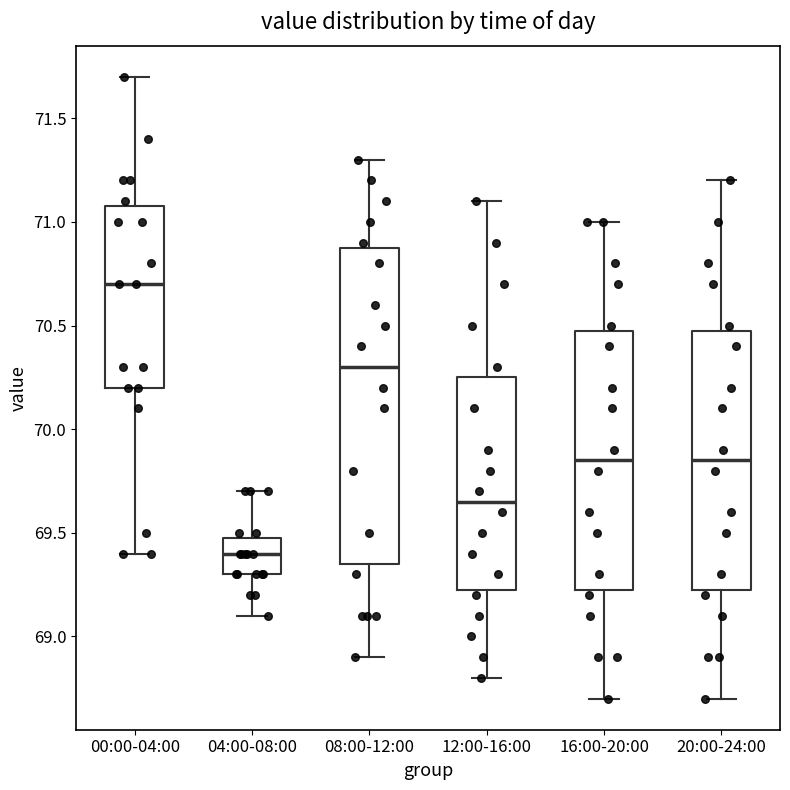

Reading left to right, read every box against the y-axis: the position of its median line, the range the box covers, and the ends of its whiskers. The values are not printed on the chart, so give them approximately, as read against the axis.

00:00-04:00: median 70.70, box 70.20 to 71.10, whiskers 69.40 to 71.70
04:00-08:00: median 69.40, box 69.30 to 69.50, whiskers 69.10 to 69.70
08:00-12:00: median 70.30, box 69.35 to 70.90, whiskers 68.90 to 71.30
12:00-16:00: median 69.65, box 69.25 to 70.25, whiskers 68.80 to 71.10
16:00-20:00: median 69.85, box 69.25 to 70.50, whiskers 68.70 to 71.00
20:00-24:00: median 69.85, box 69.25 to 70.50, whiskers 68.70 to 71.20